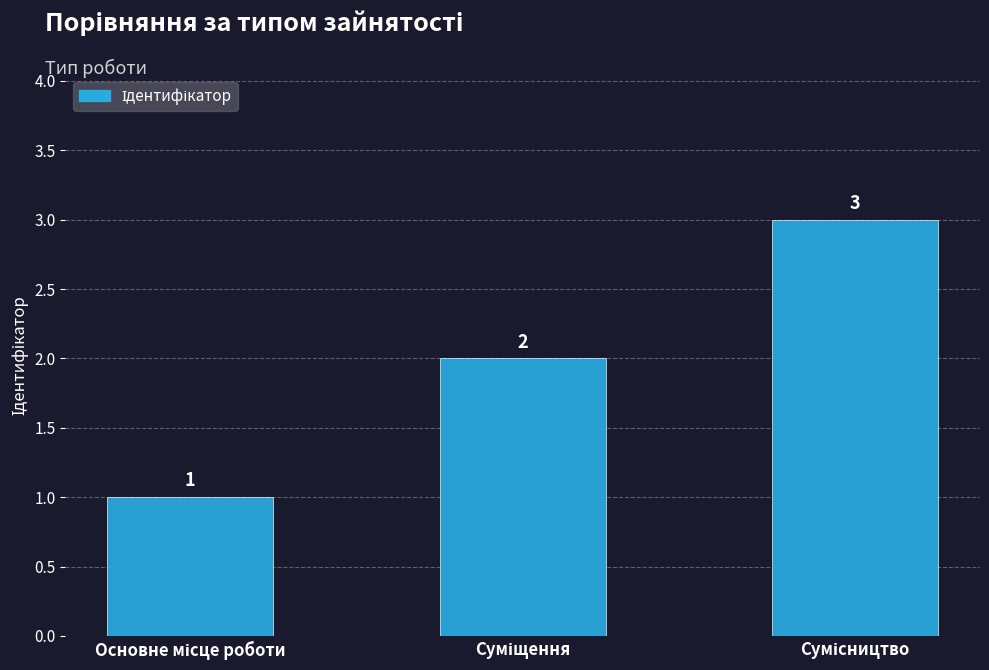

What is the value of the 1st bar from the left?

1